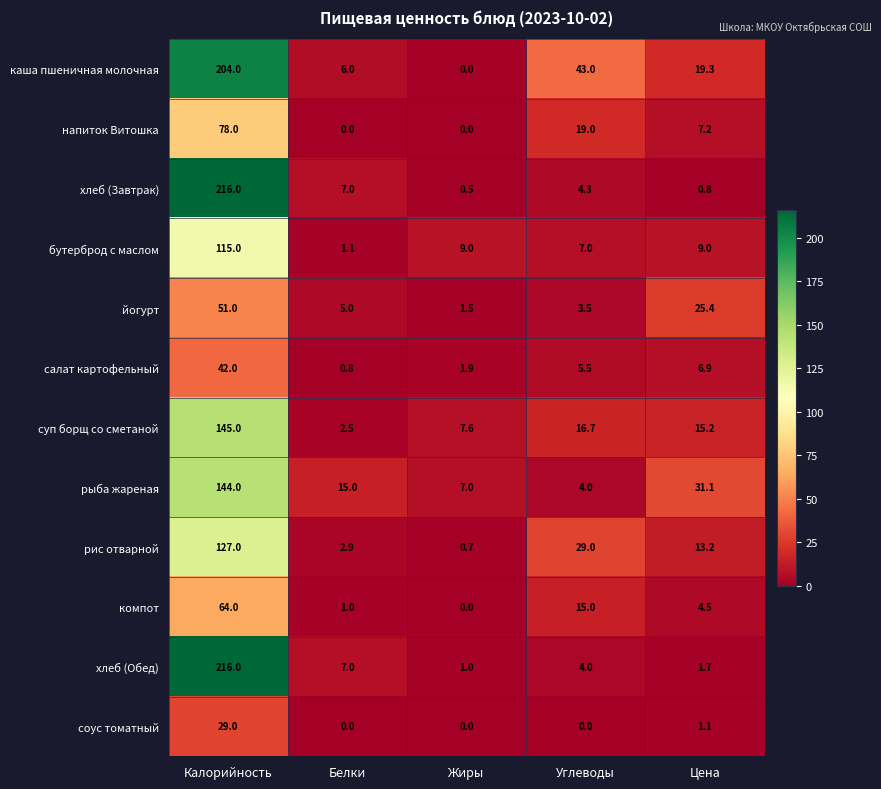

Which series has the largest total across all categories?

каша пшеничная молочная